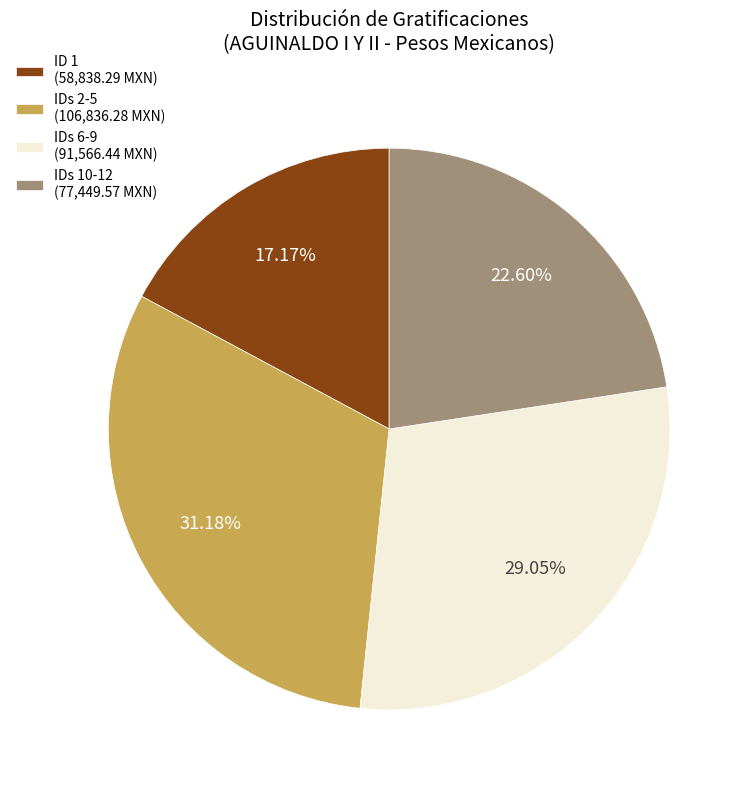

Is the sum of IDs 6-9 (91,566.44 MXN) and IDs 2-5 (106,836.28 MXN) greater than half?

Yes